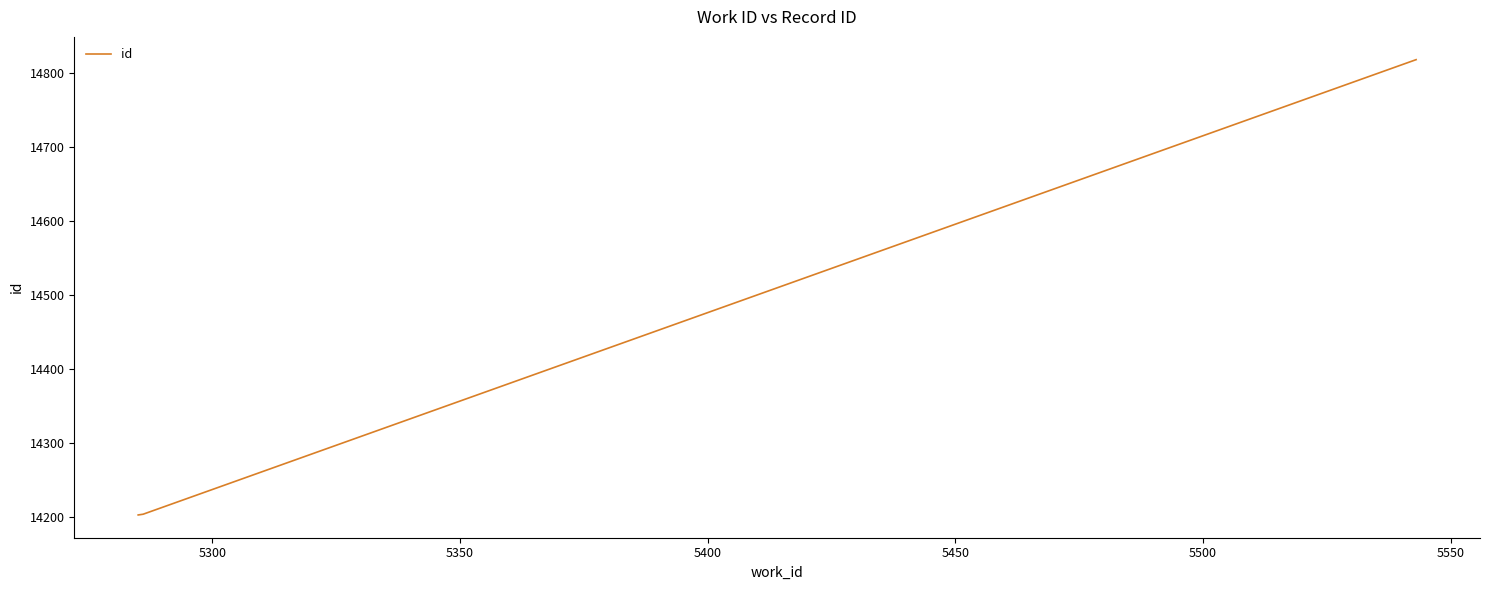

What is the smallest value displayed?

14203